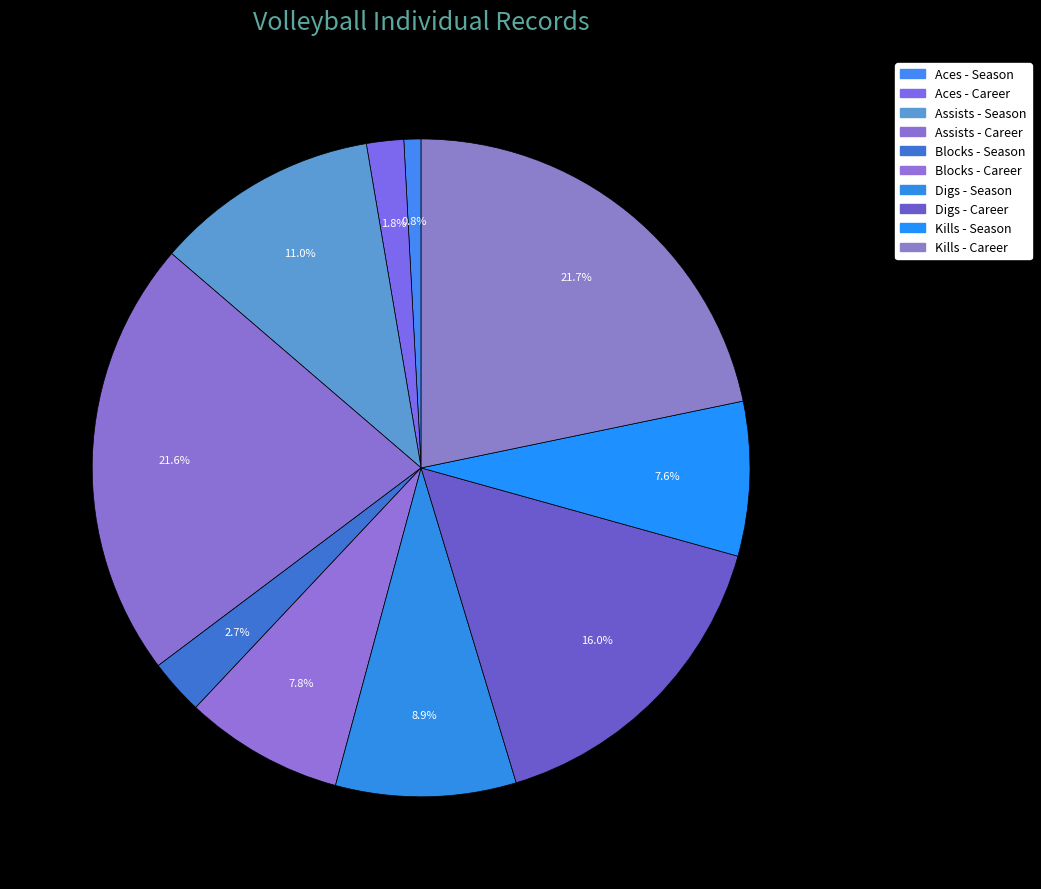

How many slices are in this pie chart?

10